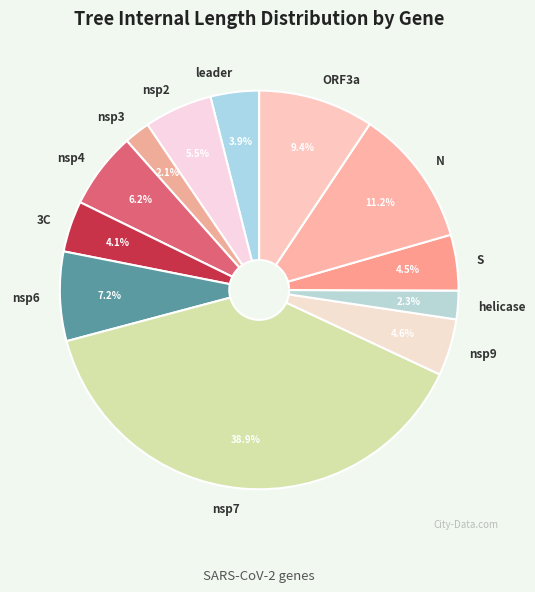

What percentage is the helicase slice, to the nearest percent?

2%